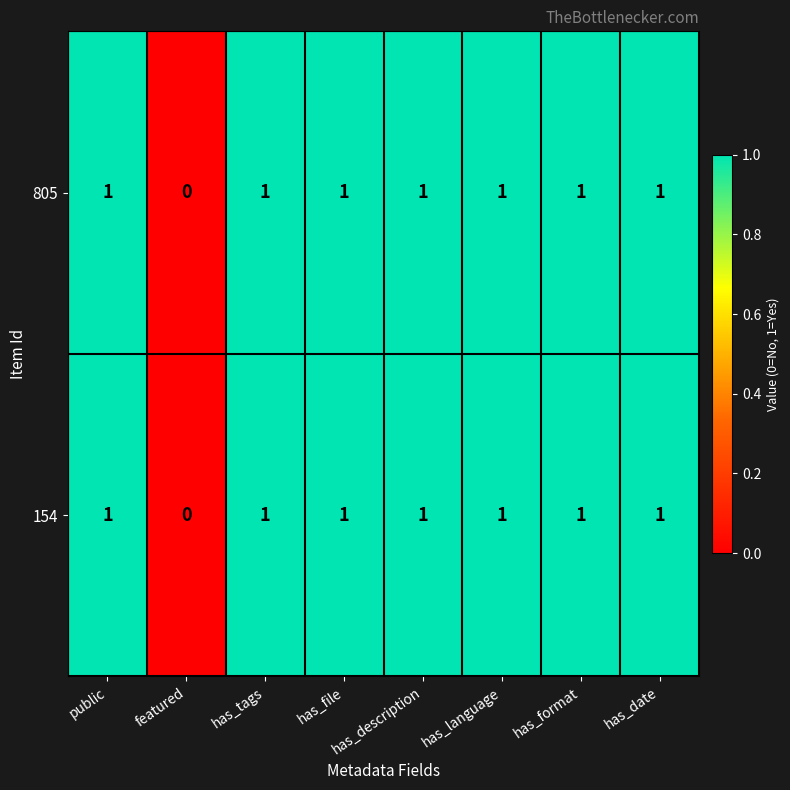

True or false: 154 has a value of 2 at has_description.

False